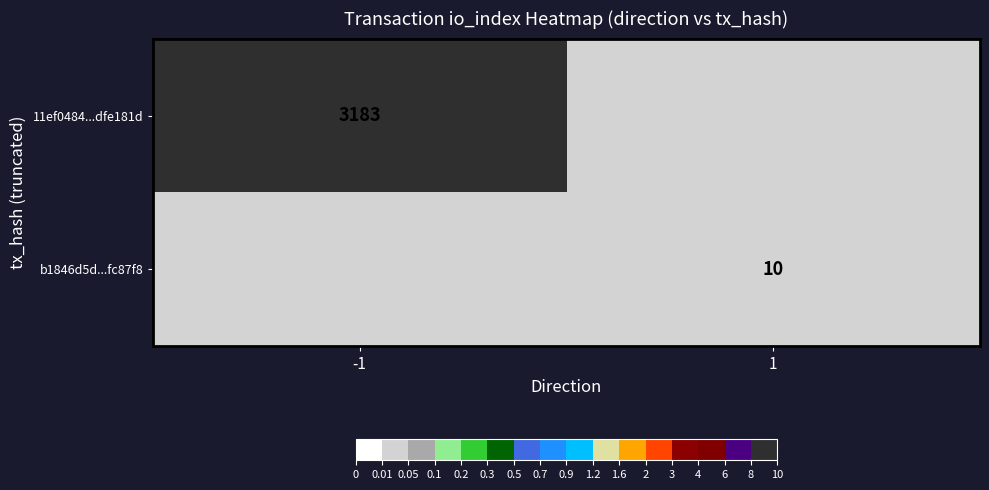

Rank the series at 1 from highest to lowest value.

b1846d5d...fc87f8, 11ef0484...dfe181d